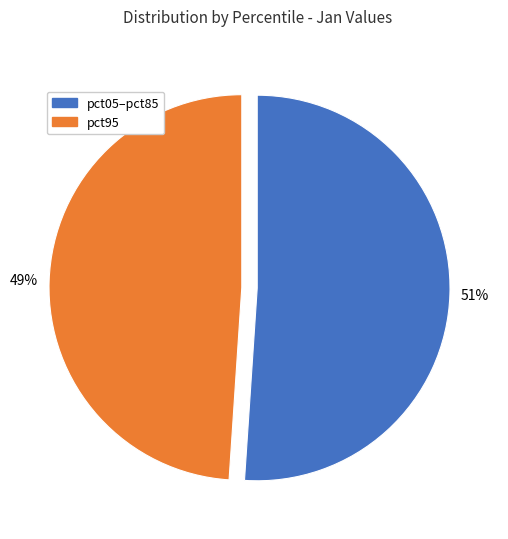

Count the number of slices in the pie.

2